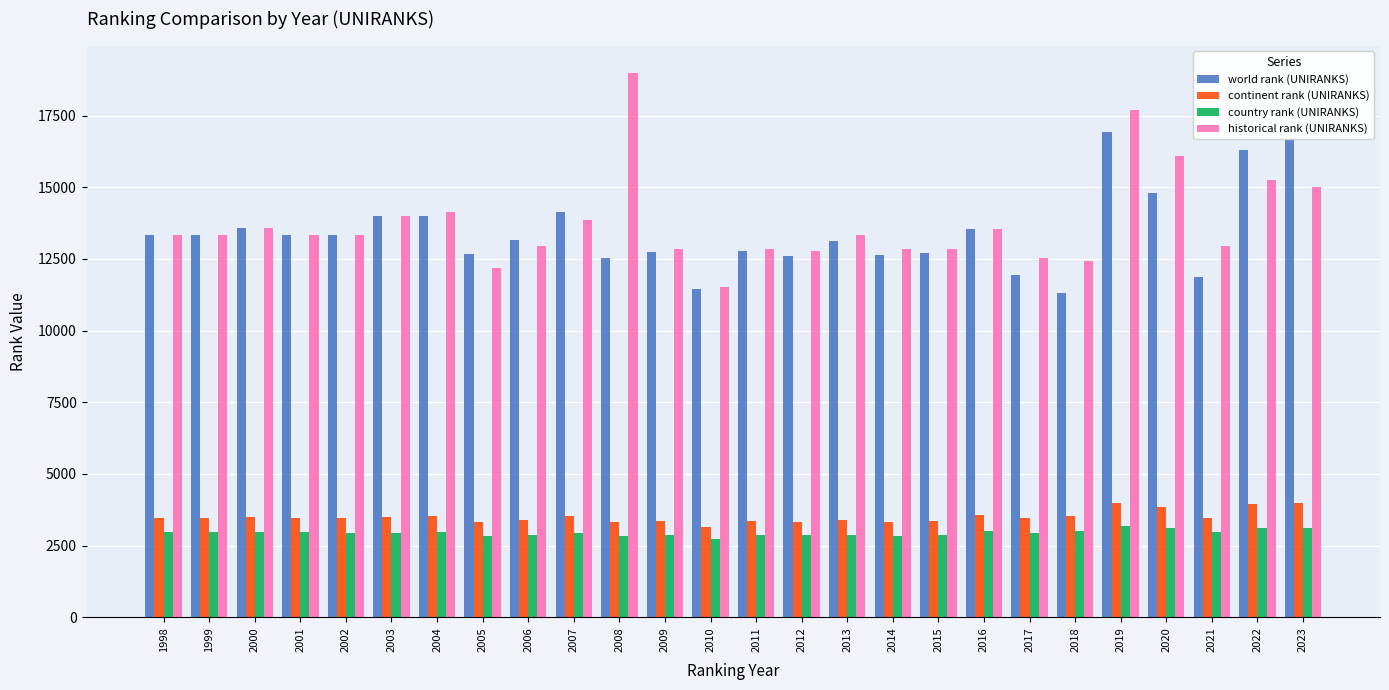

Is it true that historical rank (UNIRANKS) equals 13841 at 2007?

True